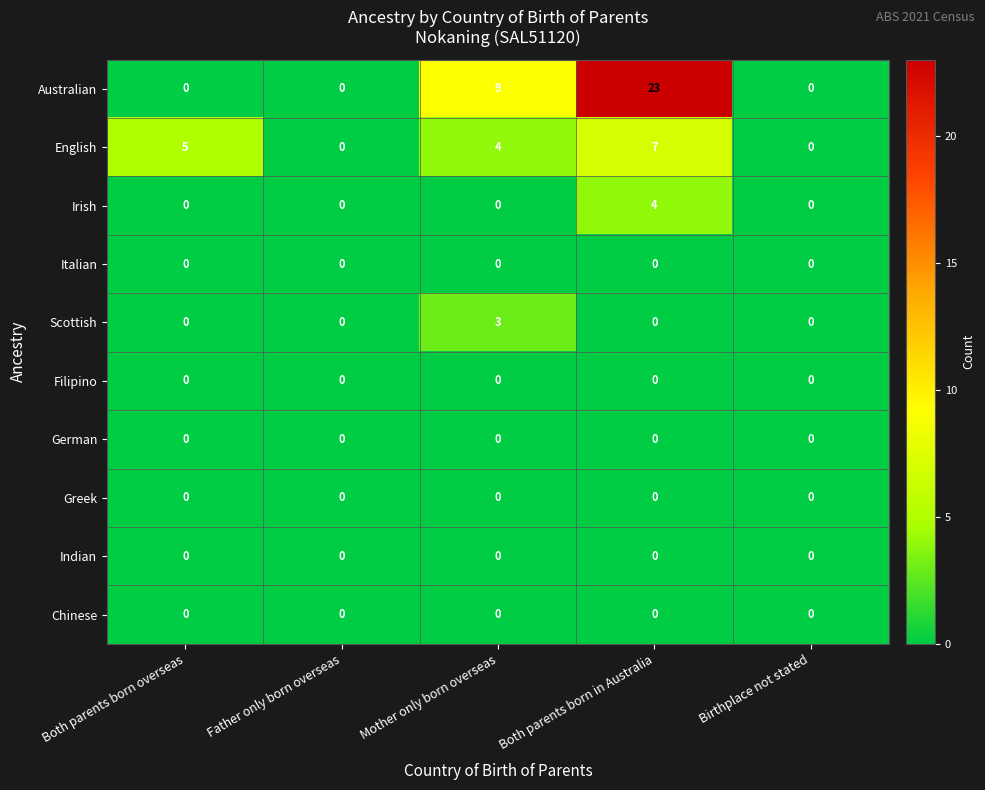

The value of Indian at Birthplace not stated is 0. True or false?

True